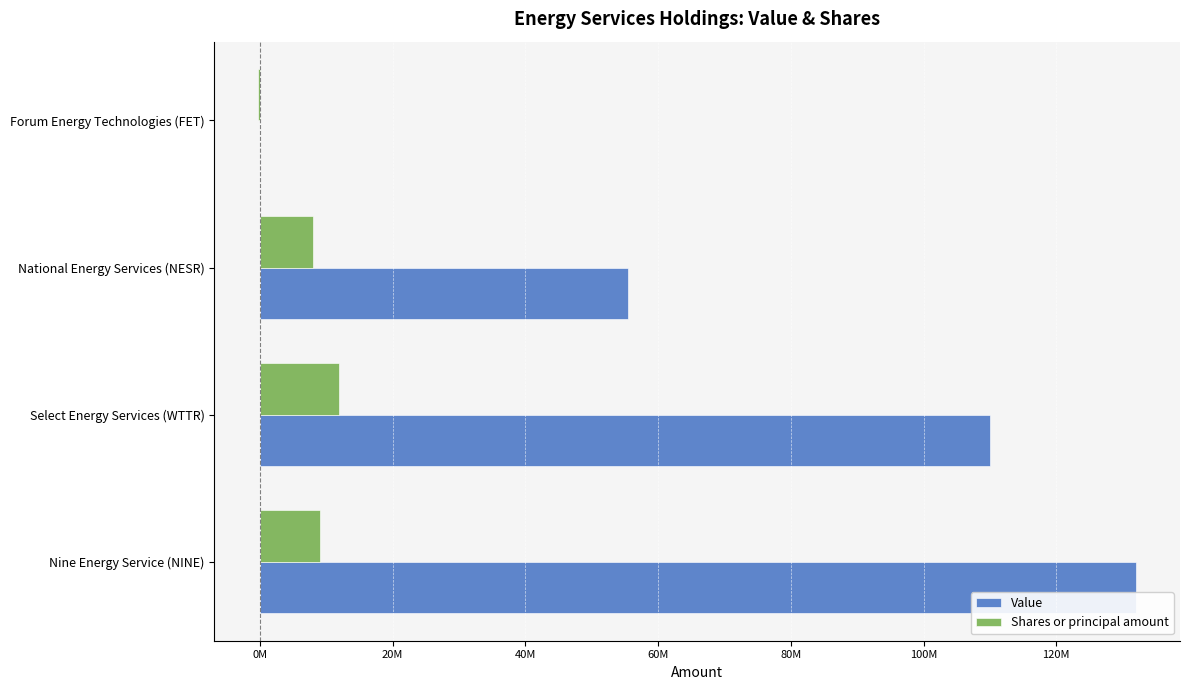

Which series has the widest spread of values?

Value